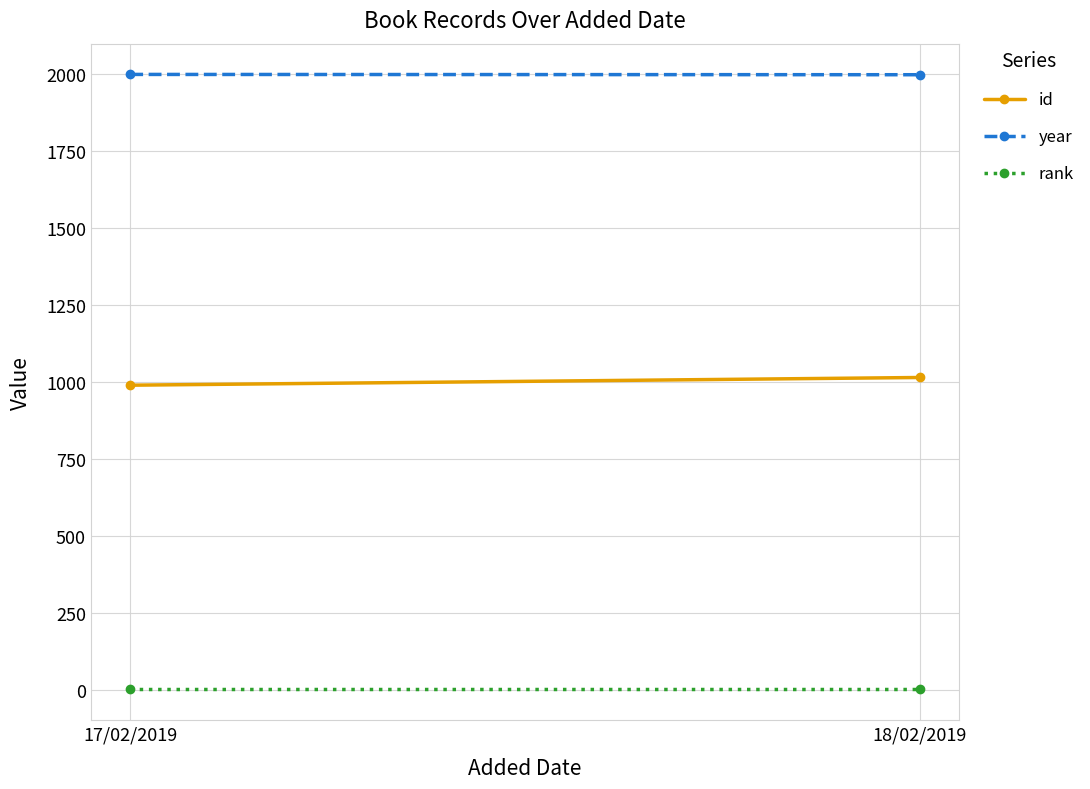

At how many categories does at least one series exceed 308?

2